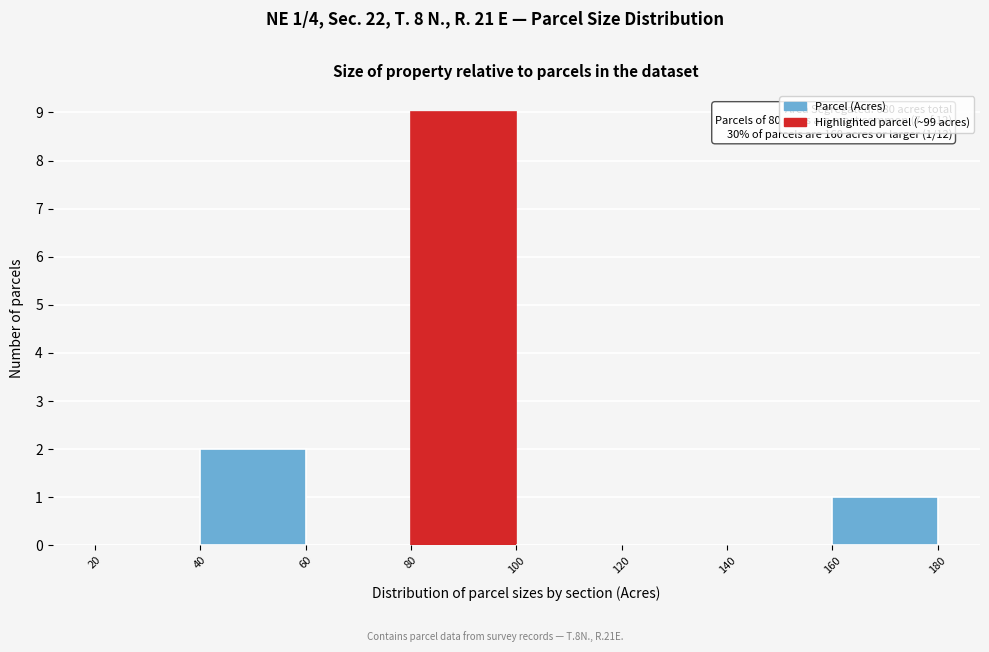

Over which range of the x-axis is the bar tallest?

80 to 100